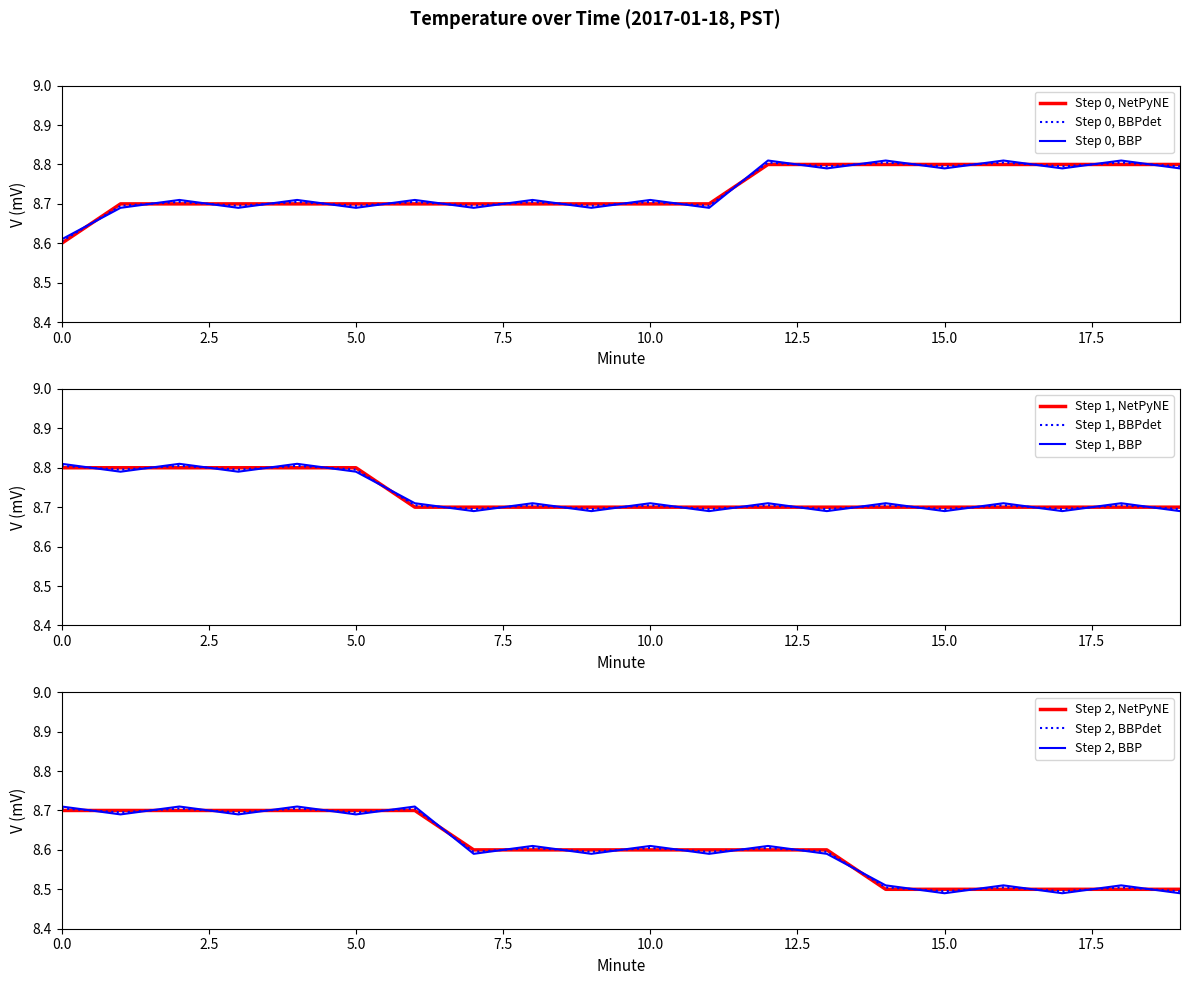

Is it true that Temperature (Hour 1) equals 8.7 at 10?

True